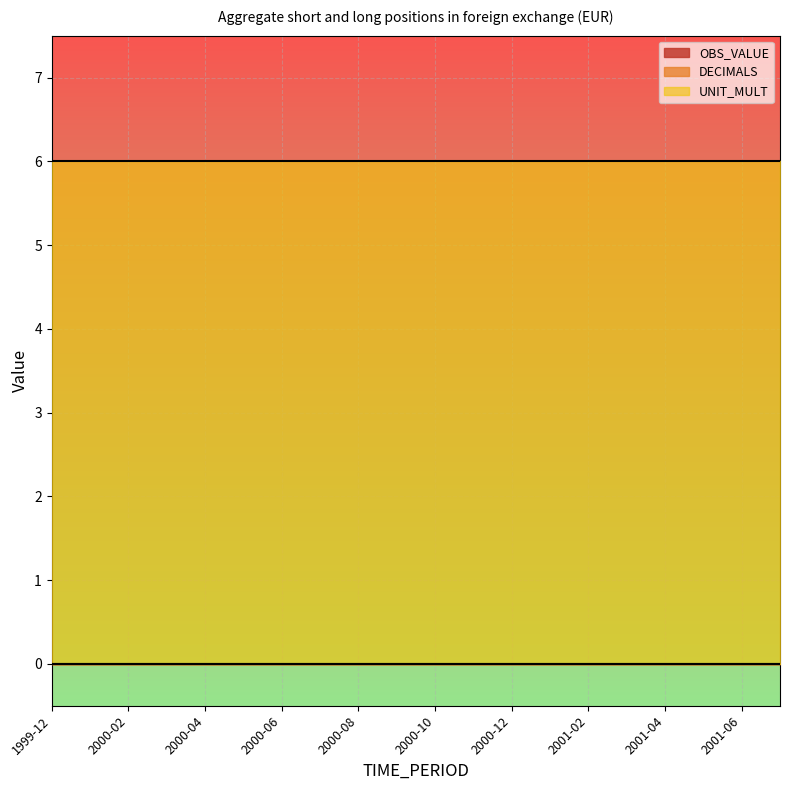

At 2001-03, list the series in order from largest to smallest.

UNIT_MULT, OBS_VALUE, DECIMALS